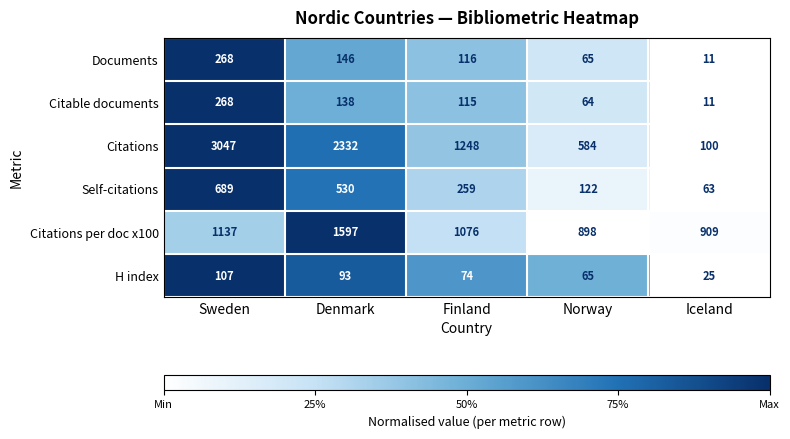

Reading left to right, transcribe all the data shown in this chart.

Documents: Sweden=268	Denmark=146	Finland=116	Norway=65	Iceland=11
Citable documents: Sweden=268	Denmark=138	Finland=115	Norway=64	Iceland=11
Citations: Sweden=3047	Denmark=2332	Finland=1248	Norway=584	Iceland=100
Self-citations: Sweden=689	Denmark=530	Finland=259	Norway=122	Iceland=63
Citations per doc x100: Sweden=1137	Denmark=1597	Finland=1076	Norway=898	Iceland=909
H index: Sweden=107	Denmark=93	Finland=74	Norway=65	Iceland=25